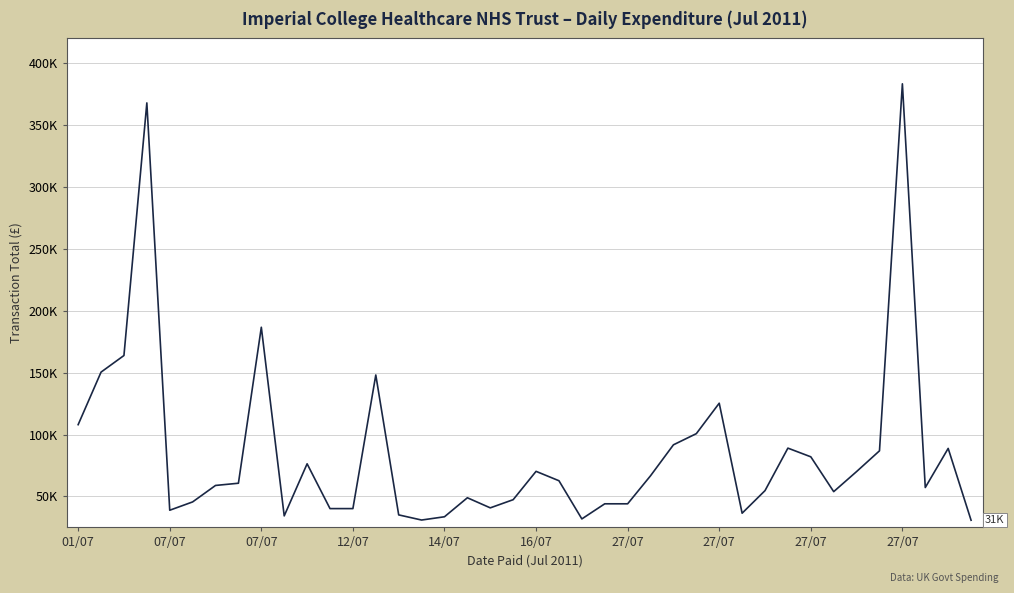

Does the chart display data point markers on the line(s)?

No